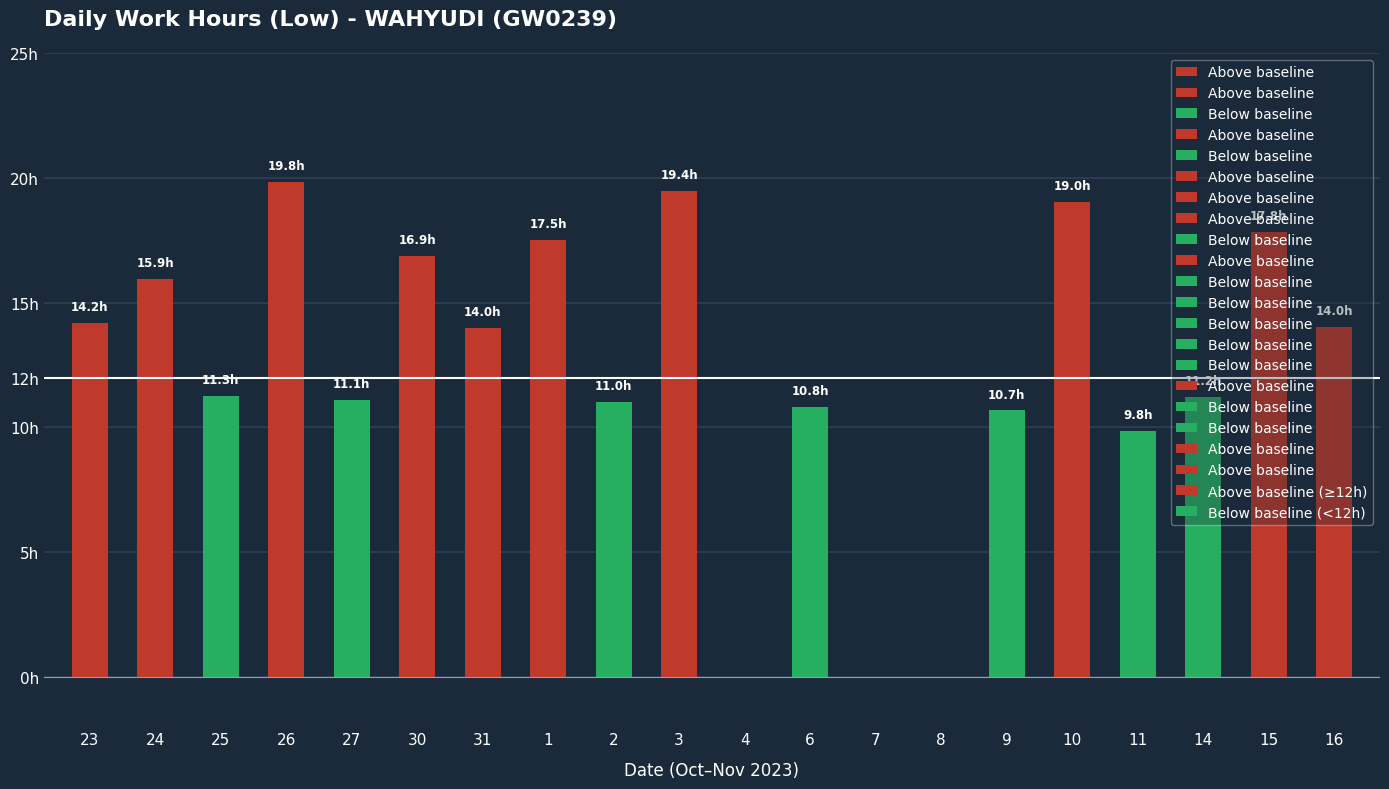

True or false: the data shows 11.5 at 4.

False